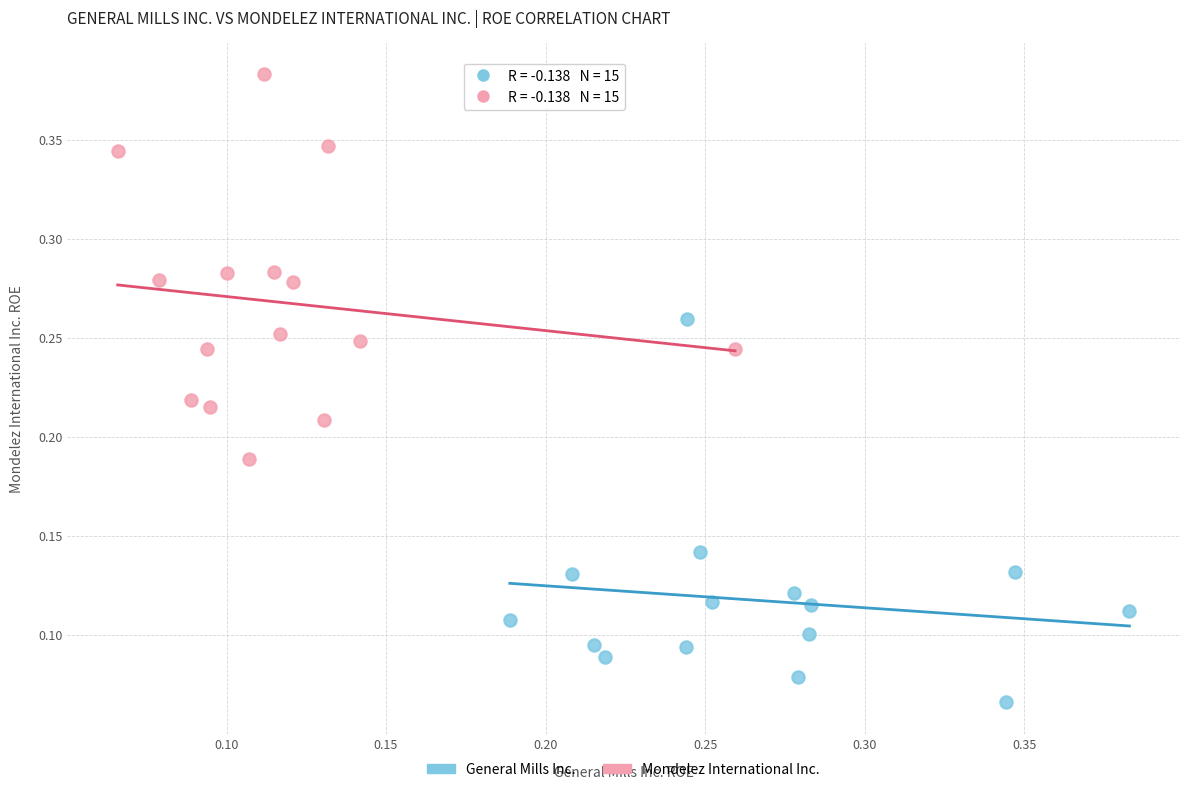

Which series contains the lowest Y value?

General Mills Inc.